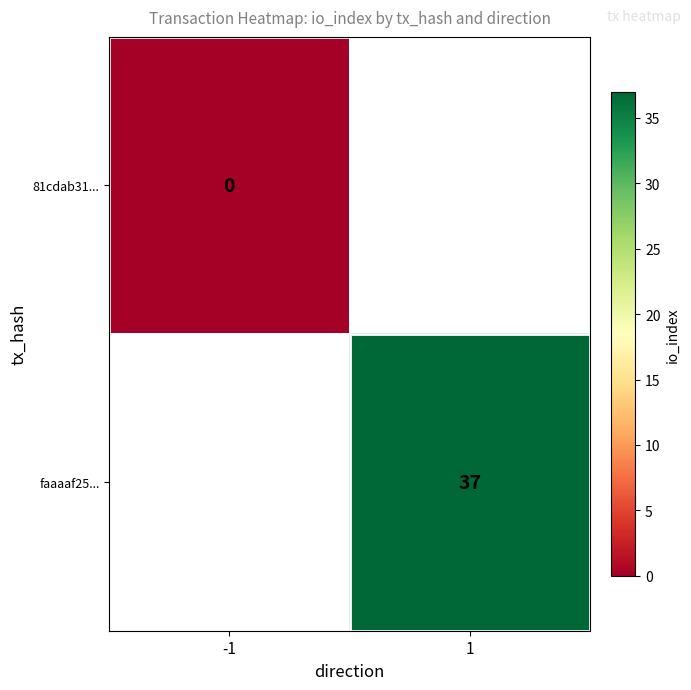

True or false: faaaaf25... has a value of 37 at 1.

True